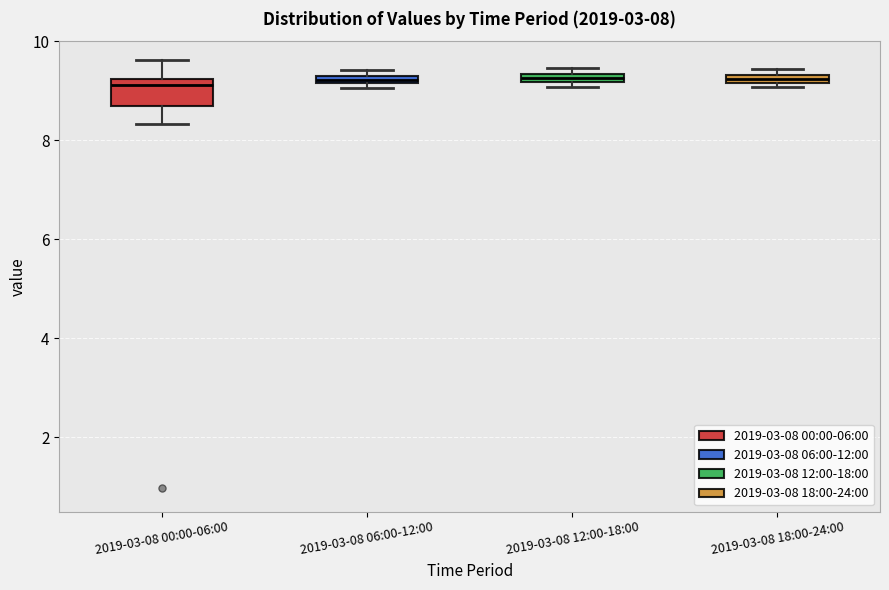

Comparing the boxes themselves (not the whiskers), which one is the tallest?

2019-03-08 00:00-06:00